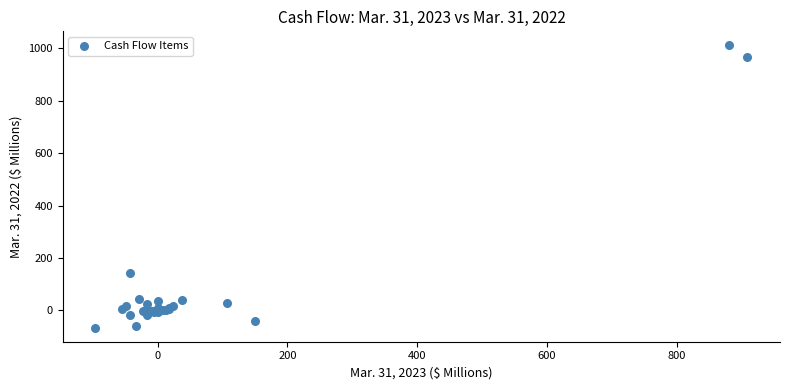

What Y value in the scatter plot is closest to 472?

143